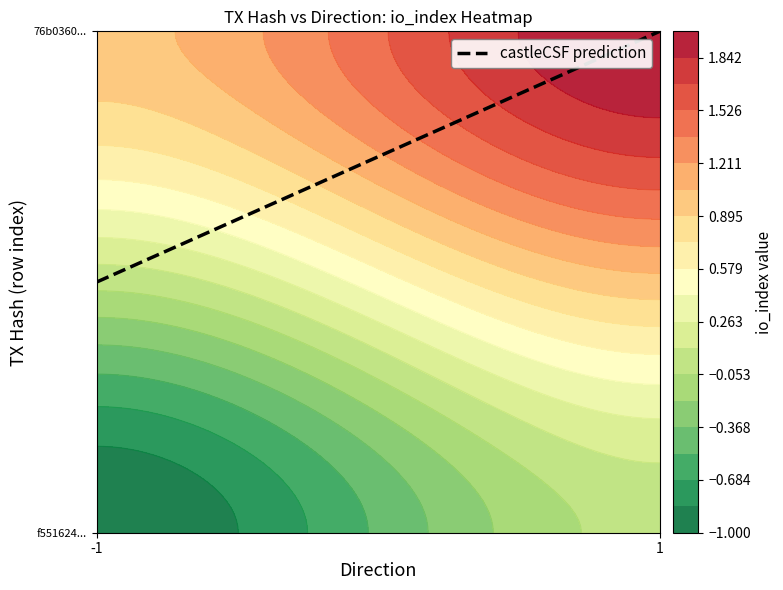

At which category does the chart reach its minimum across all series?

-1